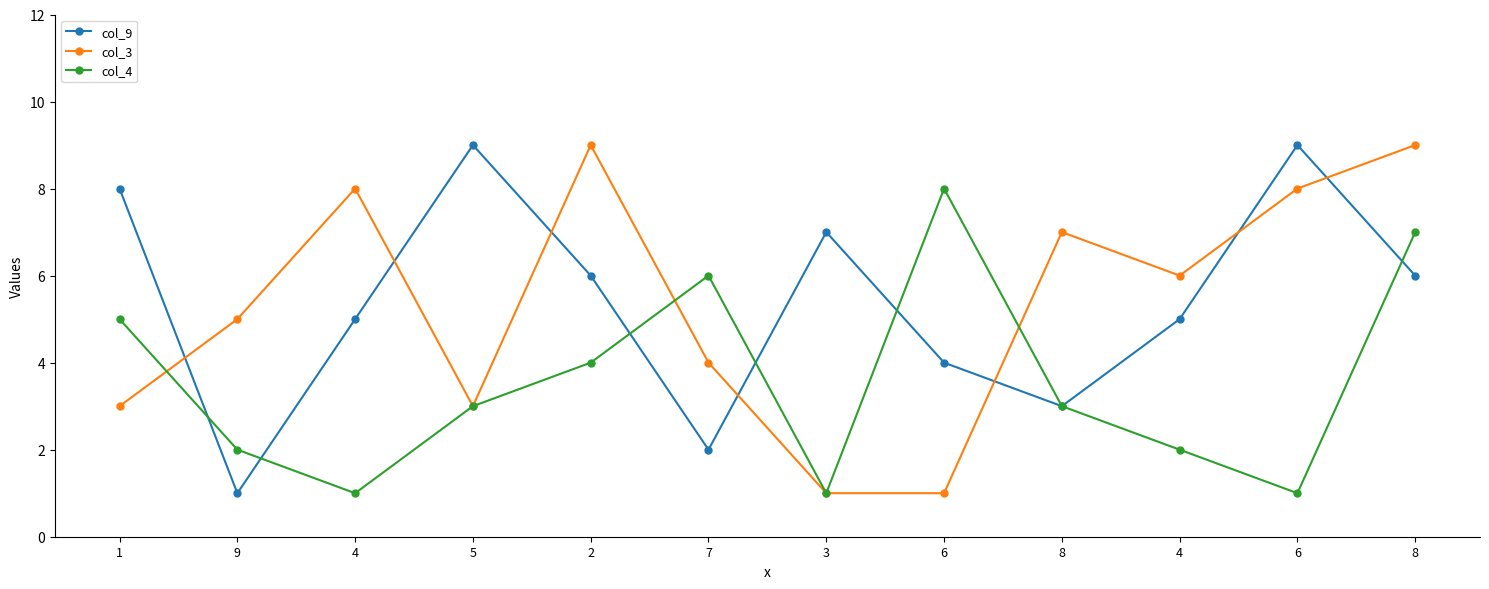

What is the average value of the col_4 series?

4